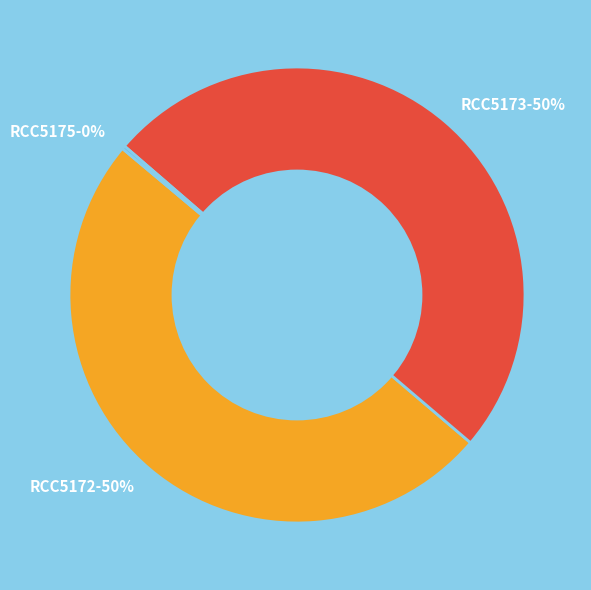

To the nearest percent, what portion does RCC5173-50% represent?

50%